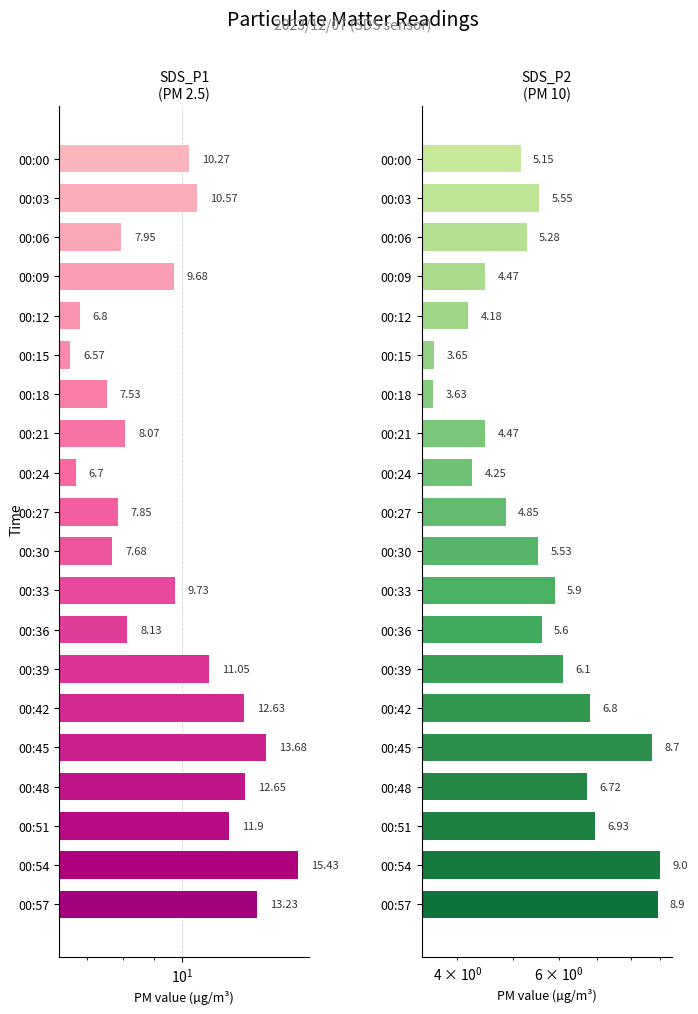

How many values in the SDS_P1 series exceed 9?

11